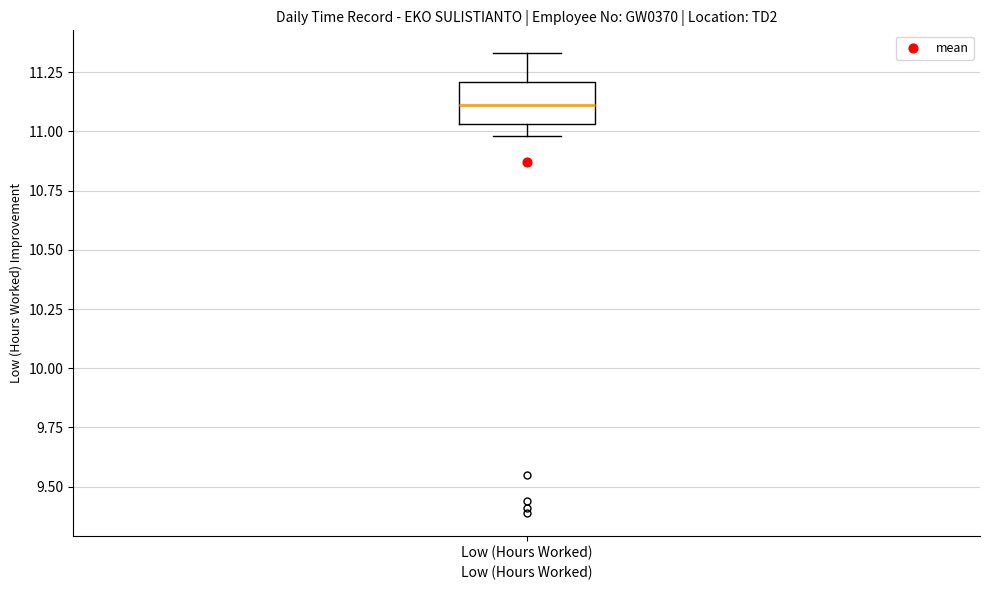

Read this box plot against the y-axis: the position of the median line, the range covered by the box, and the ends of both whiskers. The values are not printed on the chart, so give them approximately, as read against the axis.

median 11.10, box 11.05 to 11.20, whiskers 11.00 to 11.35